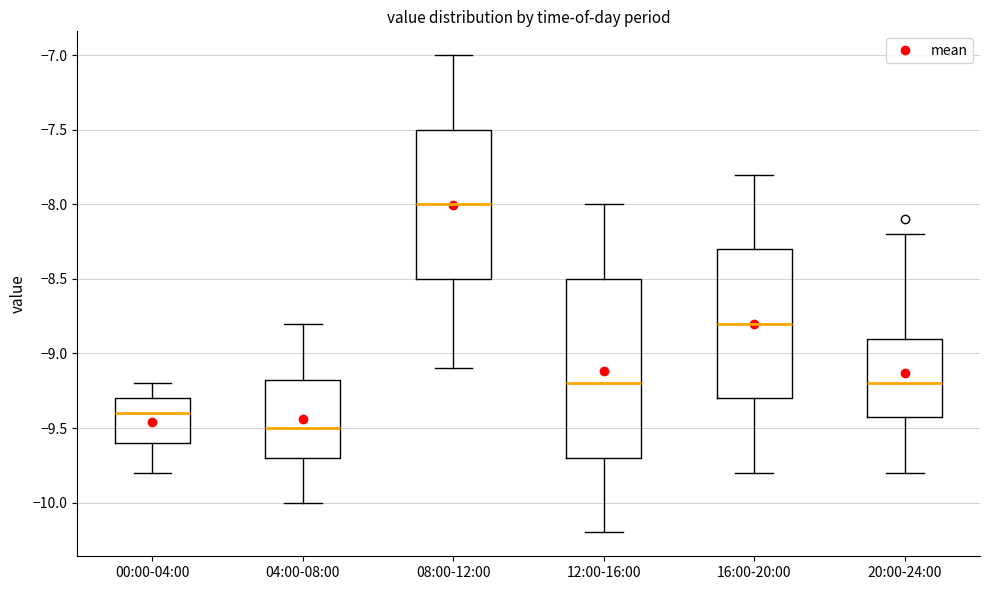

Reading left to right, transcribe this box plot: for each box, give where its median line is, the range the box spans, and where its two whiskers end, as read against the y-axis. The values are not printed on the chart, so give them approximately, as read against the axis.

00:00-04:00: median -9.40, box -9.60 to -9.30, whiskers -9.80 to -9.20
04:00-08:00: median -9.50, box -9.70 to -9.15, whiskers -10.00 to -8.80
08:00-12:00: median -8.00, box -8.50 to -7.50, whiskers -9.10 to -7.00
12:00-16:00: median -9.20, box -9.70 to -8.50, whiskers -10.20 to -8.00
16:00-20:00: median -8.80, box -9.30 to -8.30, whiskers -9.80 to -7.80
20:00-24:00: median -9.20, box -9.40 to -8.90, whiskers -9.80 to -8.20